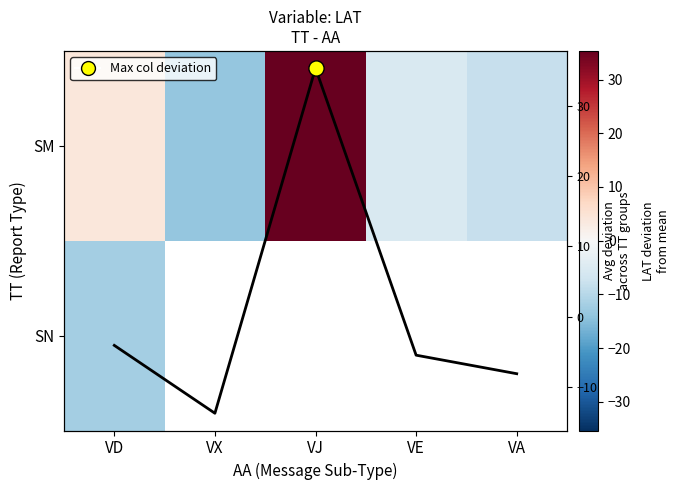

At how many categories does at least one series exceed 0?

2